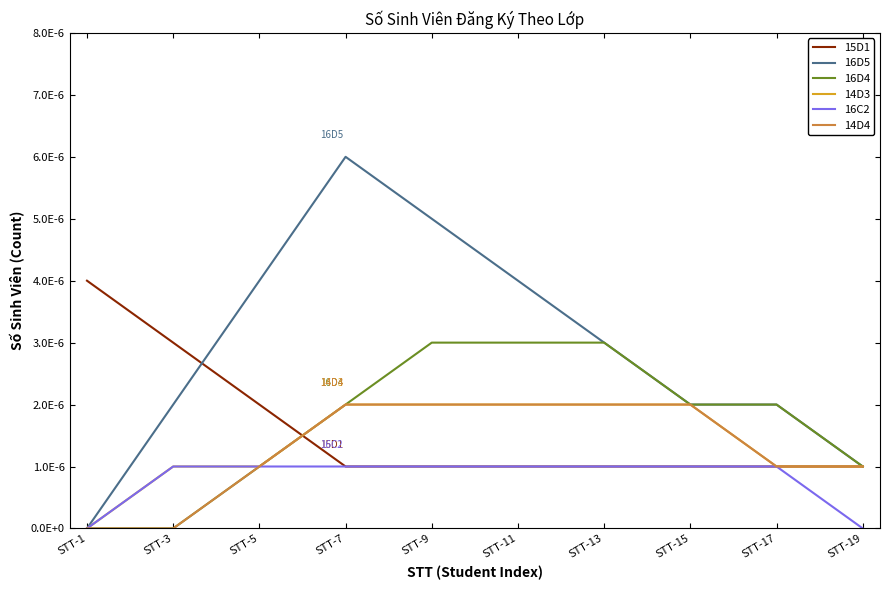

What are all the series names shown in the legend?

15D1, 16D5, 16D4, 14D3, 16C2, 14D4